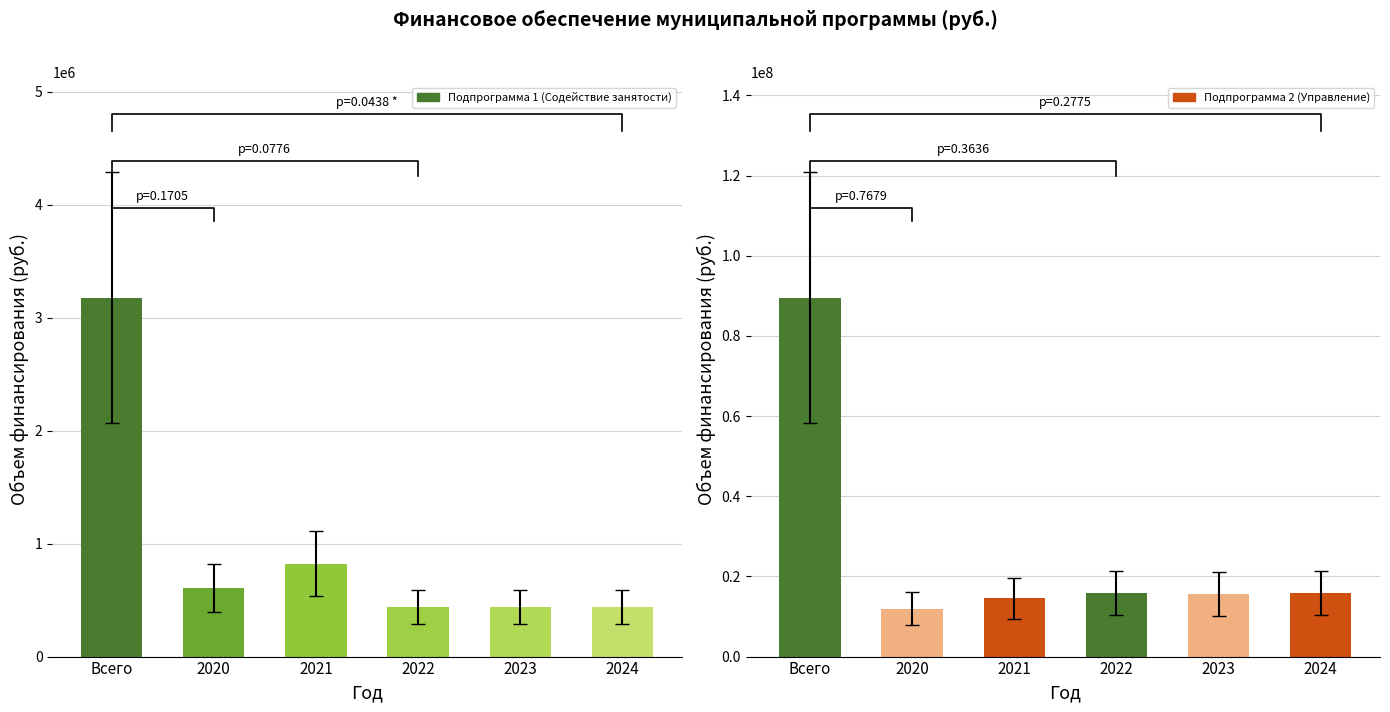

The Подпрограмма 2 (Управление) series shows 116718213.1 at Всего. True or false?

False